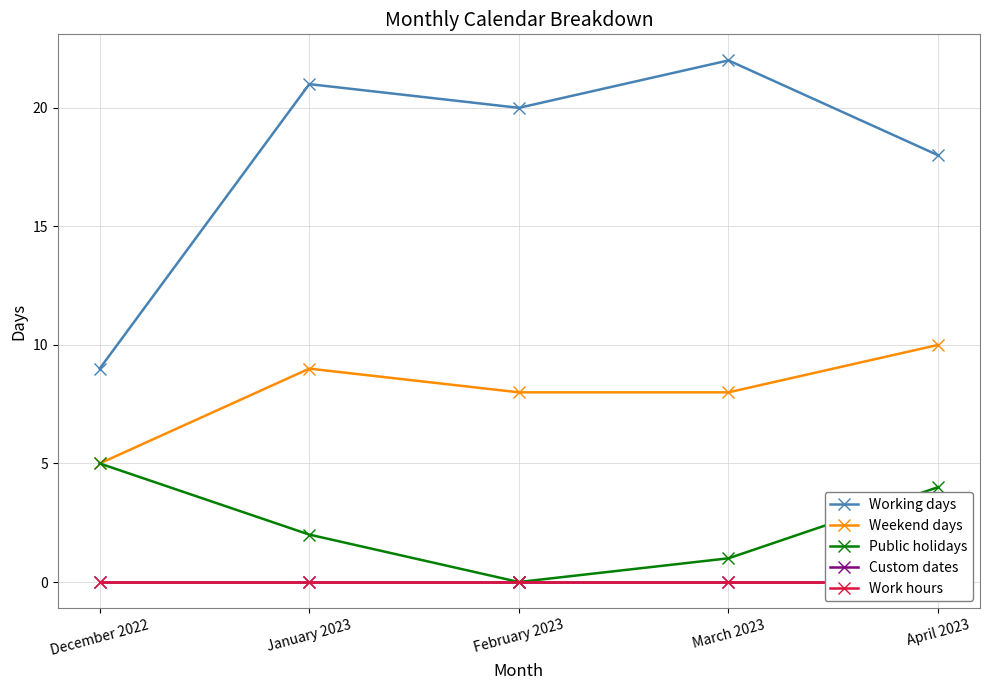

How many interior local peaks does the Working days series have?

2